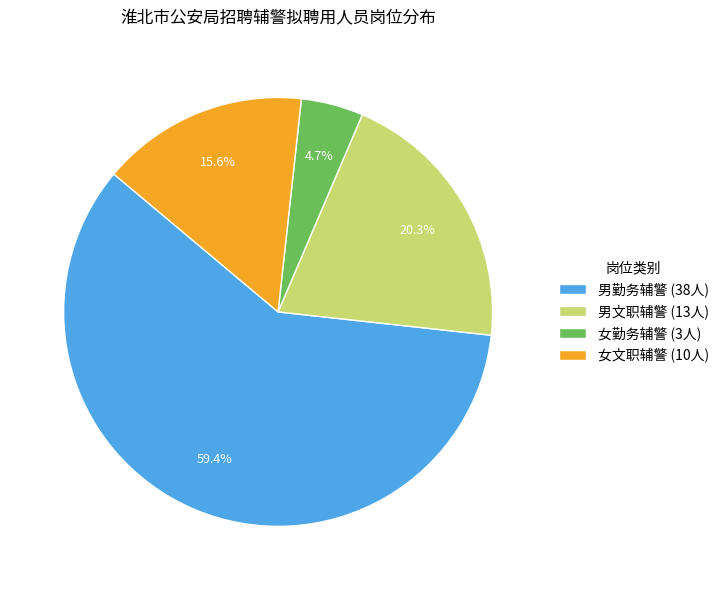

Count the number of slices in the pie.

4